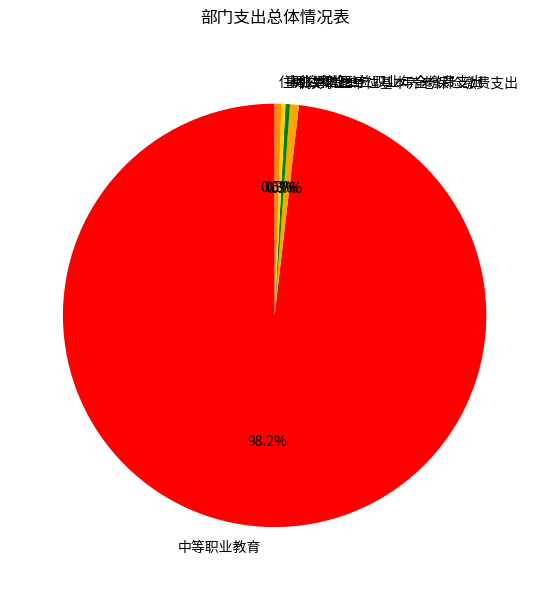

What is the ratio of the value at 机关事业单位职业年金缴费支出 to the value at 事业单位医疗?

1.1